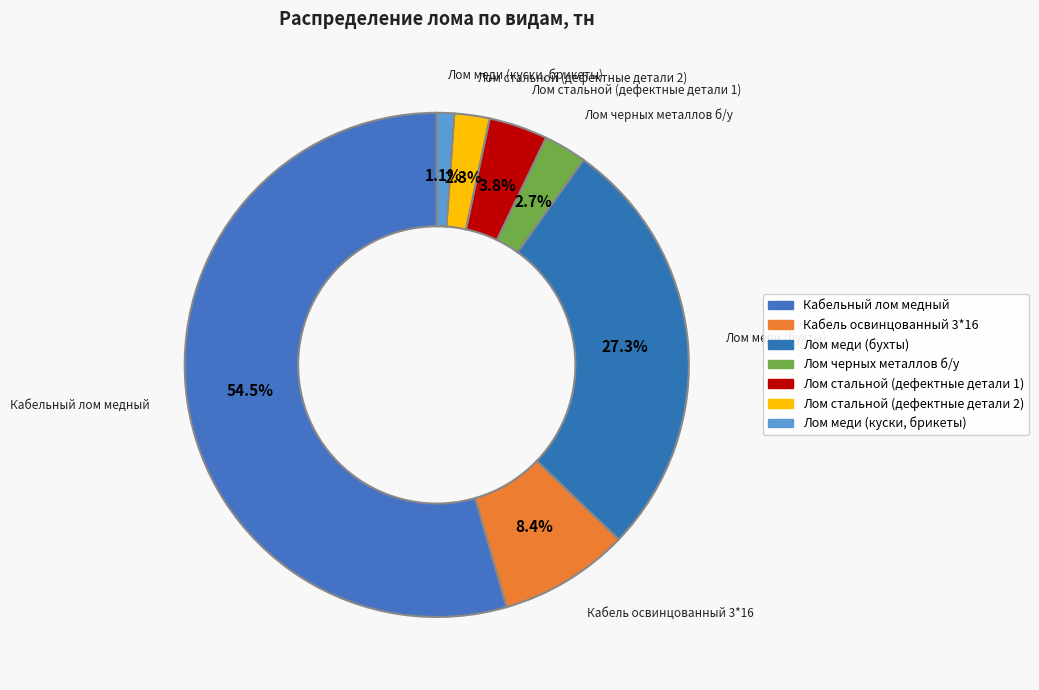

What is the smallest slice in the pie chart?

Лом меди (куски, брикеты)